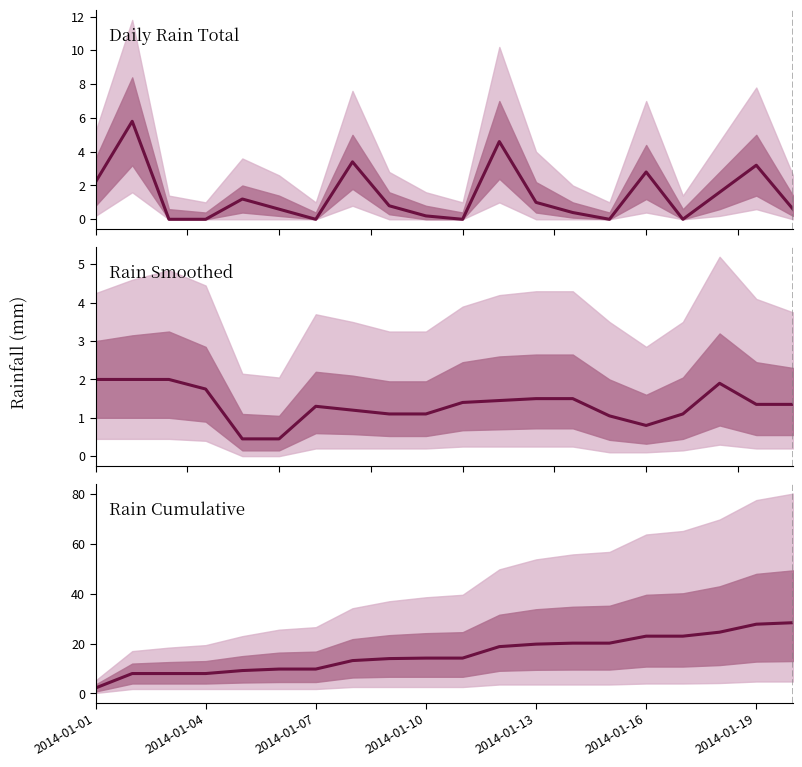

The value at 19 is 28.4. True or false?

True